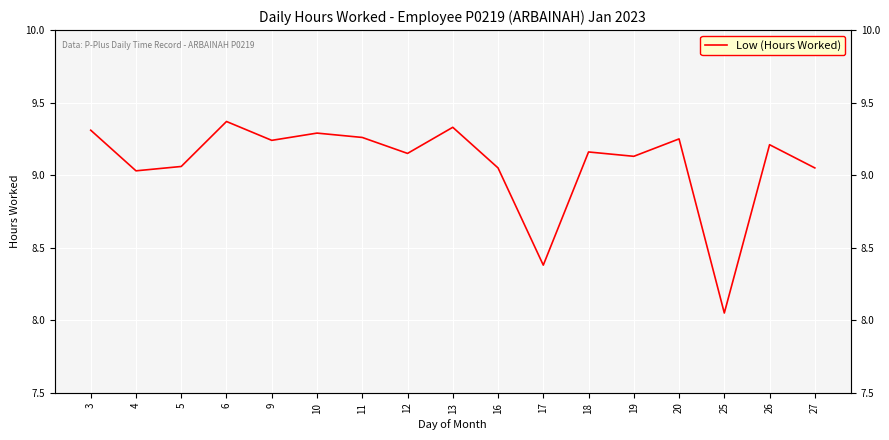

At which category does the data reach its first local valley?

4